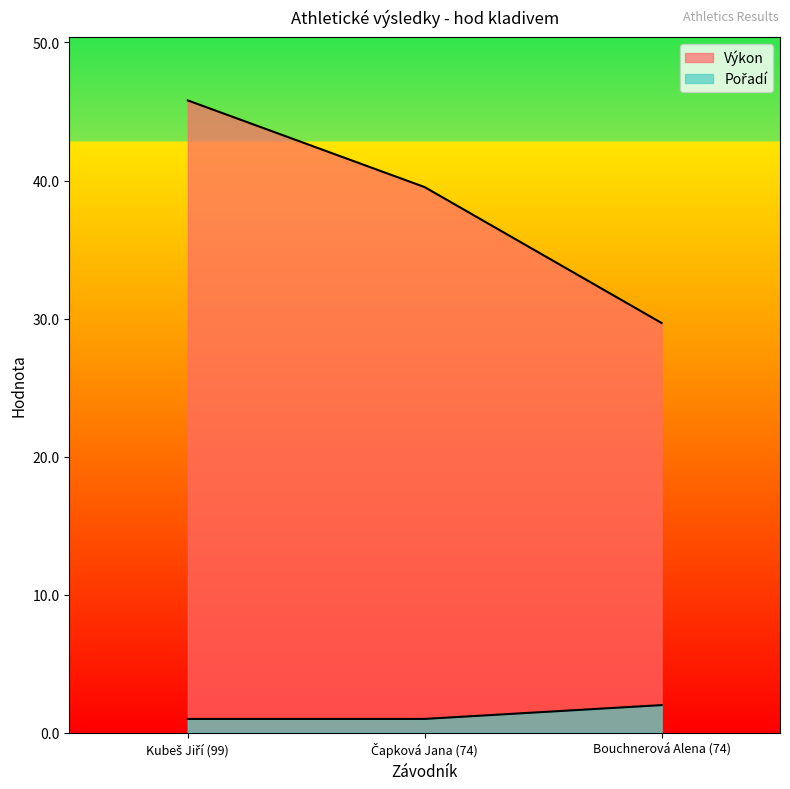

What is the total value across all series at Bouchnerová Alena (74)?

31.7